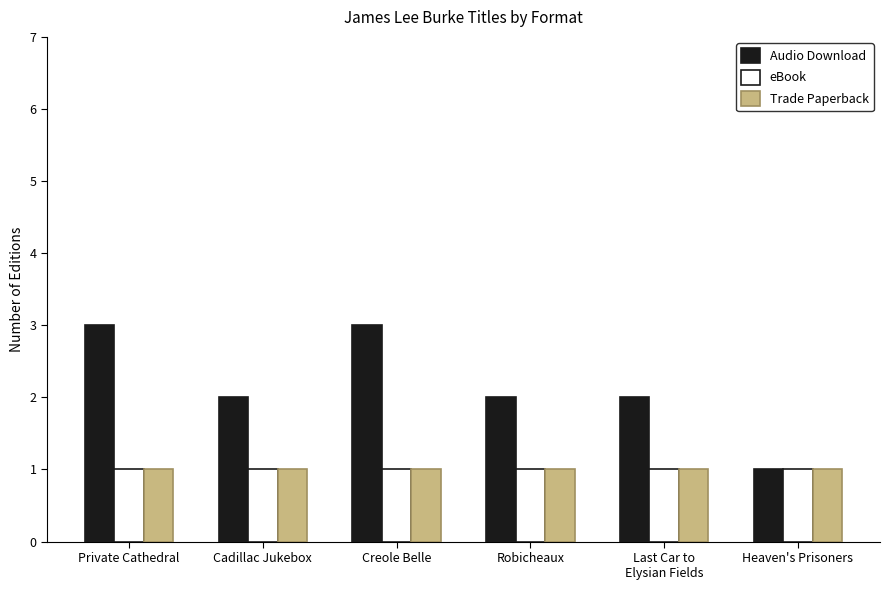

Between Cadillac Jukebox and Creole Belle, which series saw the biggest shift?

Audio Download